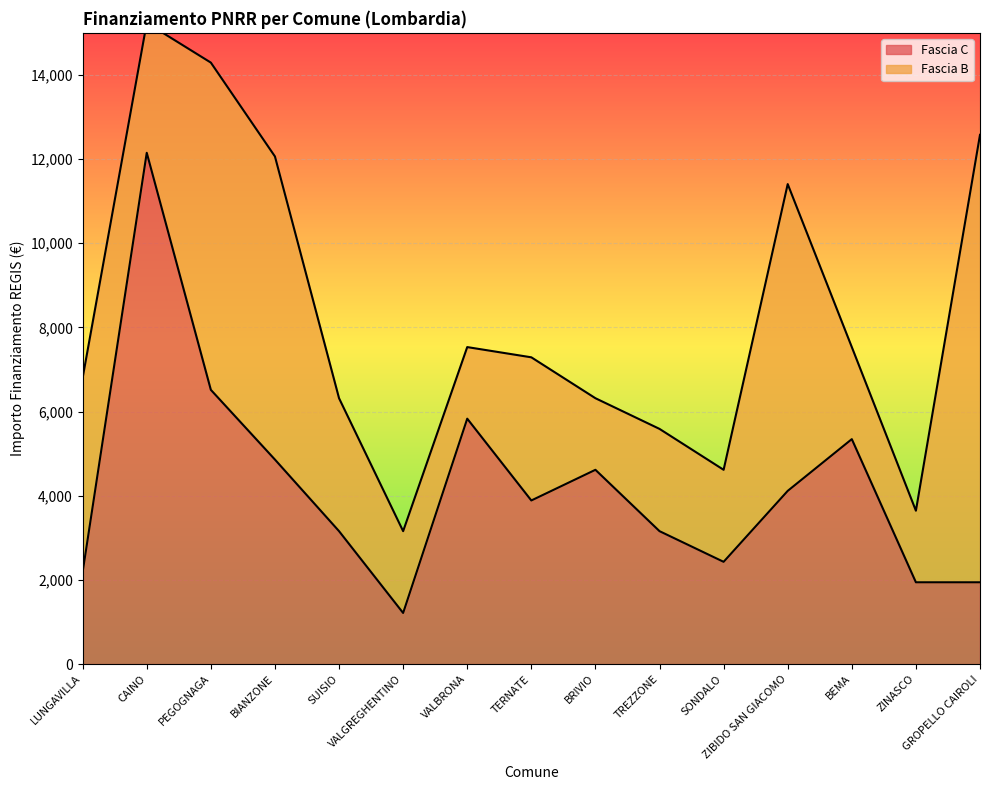

Read the value at ZIBIDO SAN GIACOMO, to the nearest 100.

4100